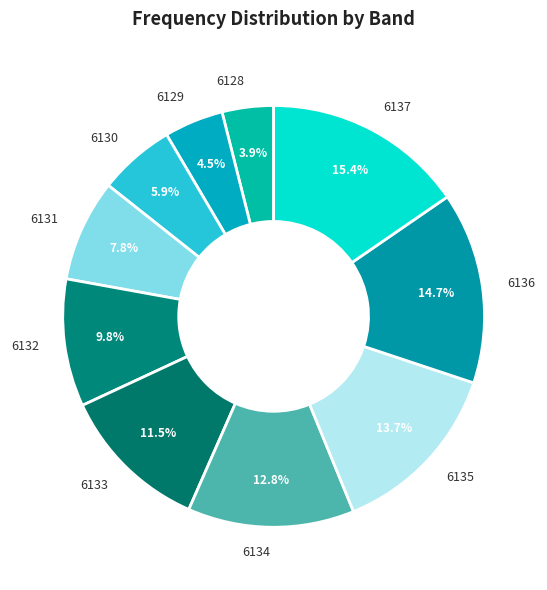

Is there a majority slice in this chart?

No